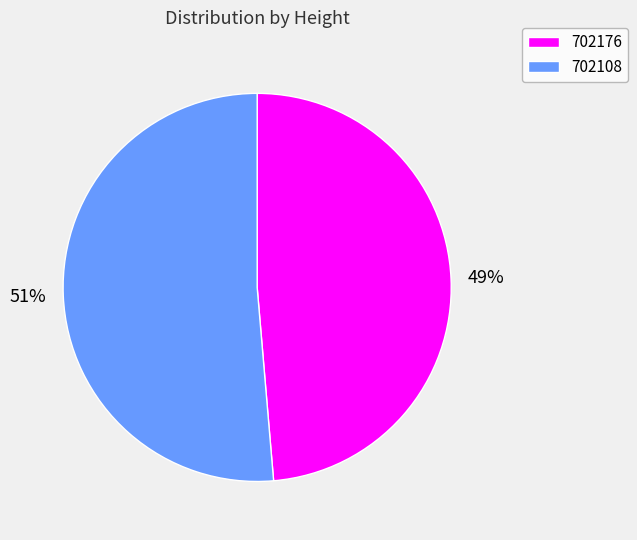

To the nearest percent, what portion does 702108 represent?

51%